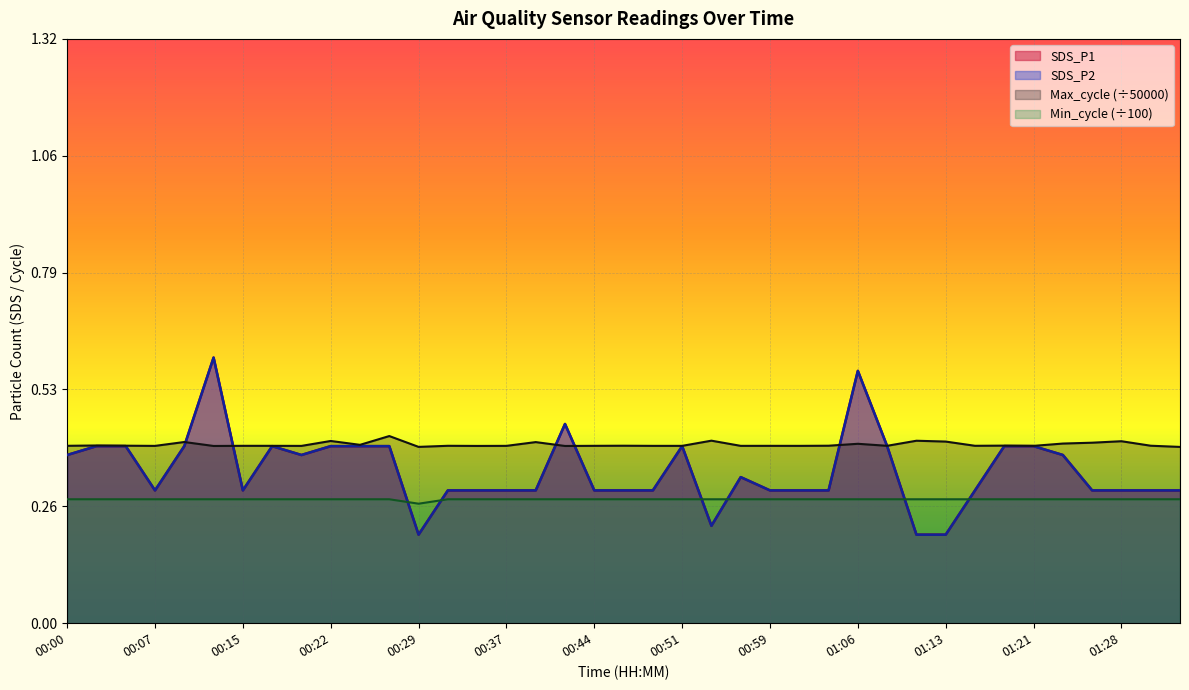

What is the label of the 16th point from the right?

00:56